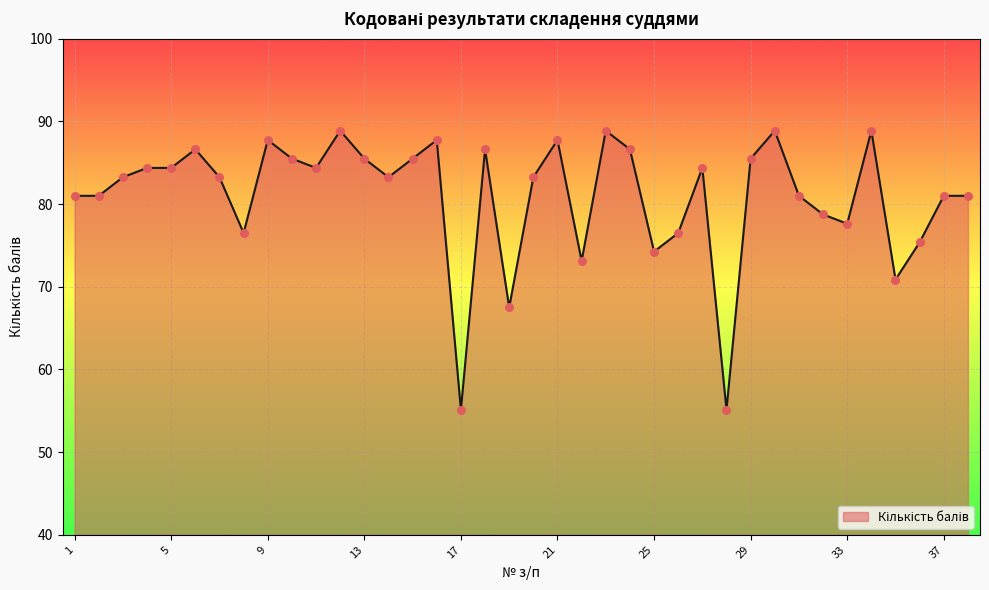

What is the greatest value displayed?

88.9